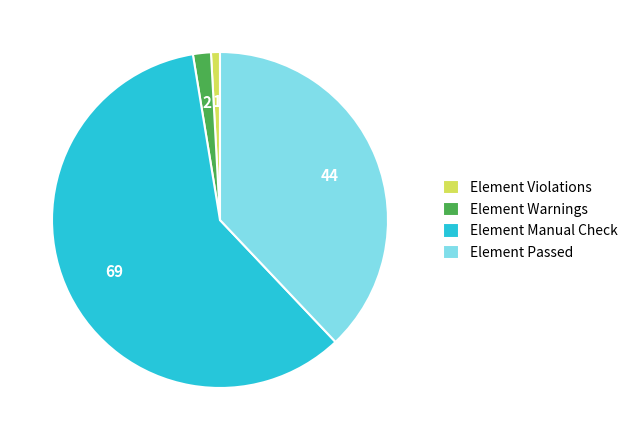

Rank the categories by value from highest to lowest.

Element Manual Check, Element Passed, Element Warnings, Element Violations